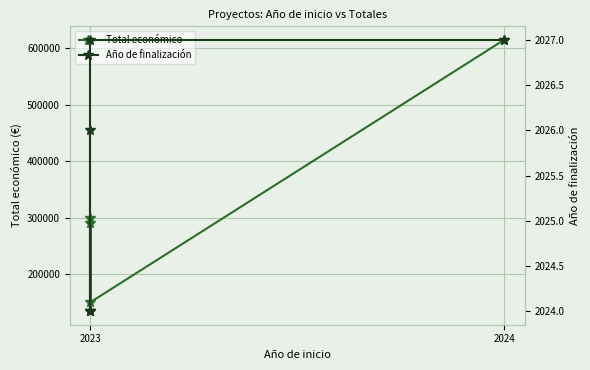

What is the average value of the Año de finalización series?

2026